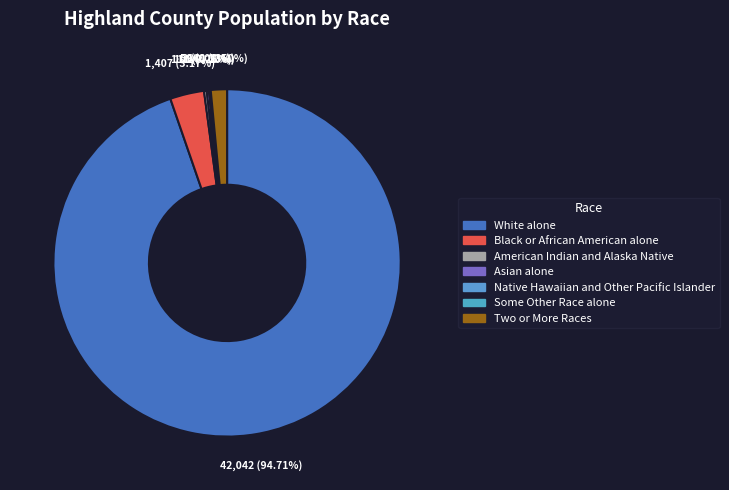

Rank the categories by value from highest to lowest.

White alone, Black or African American alone, Two or More Races, American Indian and Alaska Native, Asian alone, Some Other Race alone, Native Hawaiian and Other Pacific Islander